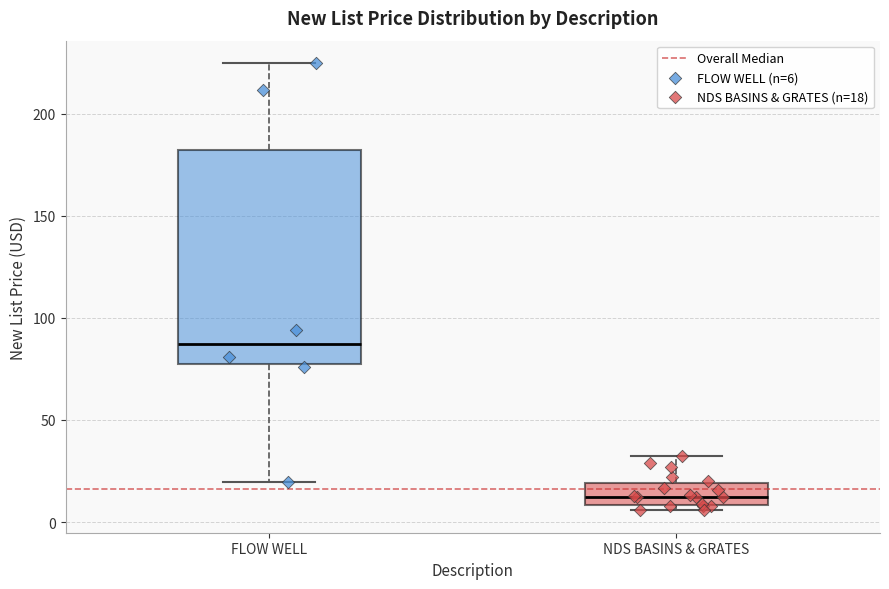

Which box is the tallest, from its lower edge to its upper edge?

FLOW WELL